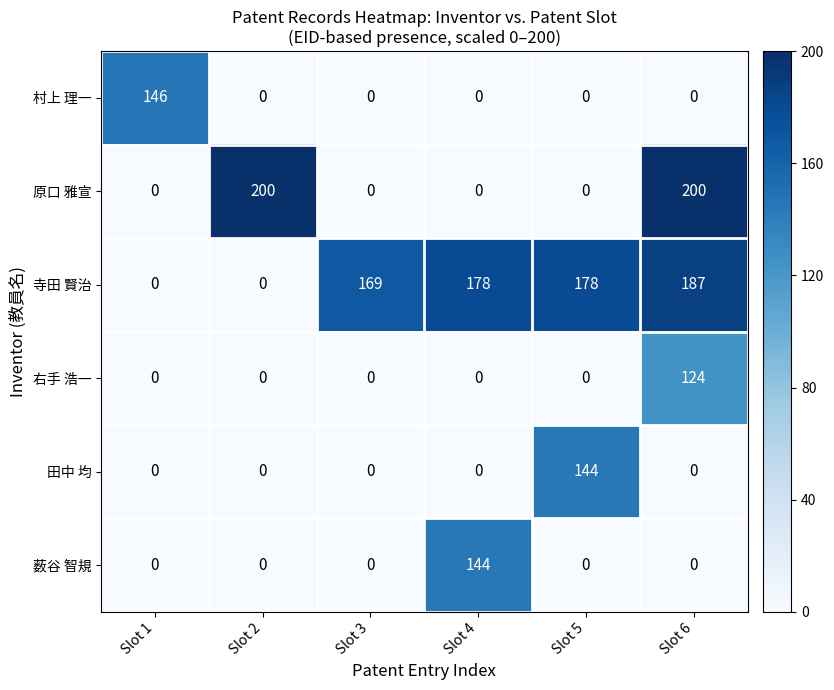

What is the sum of all 寺田 賢治 values?

712